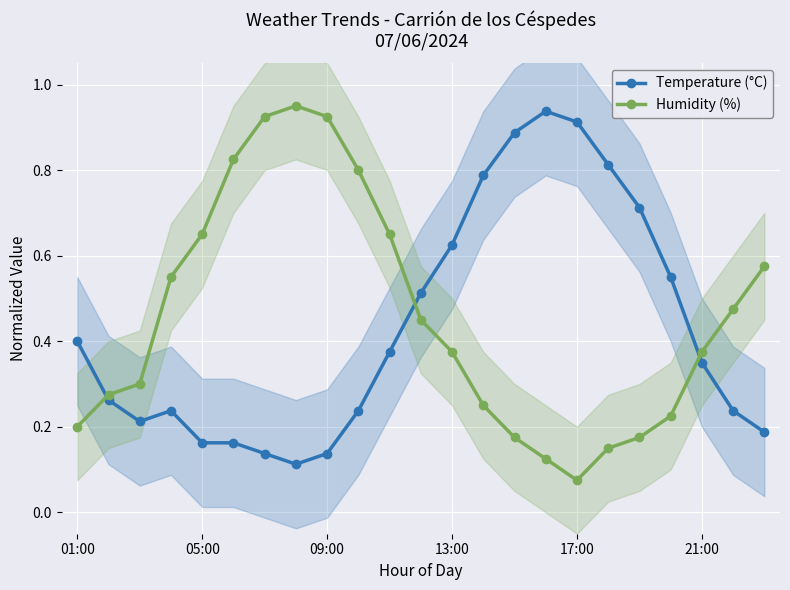

How many interior local peaks does the Humidity (%) series have?

1